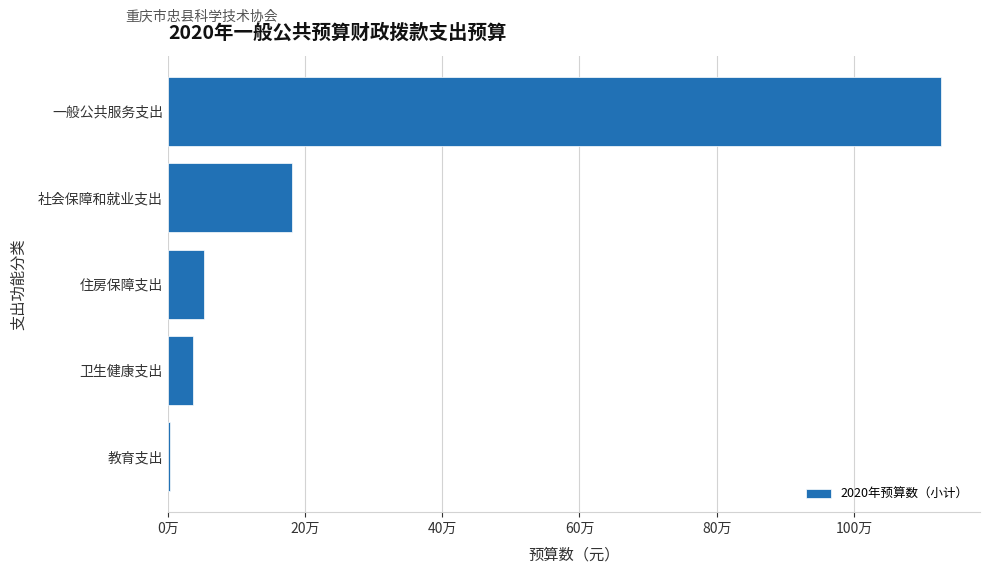

Are the bars horizontal?

Yes